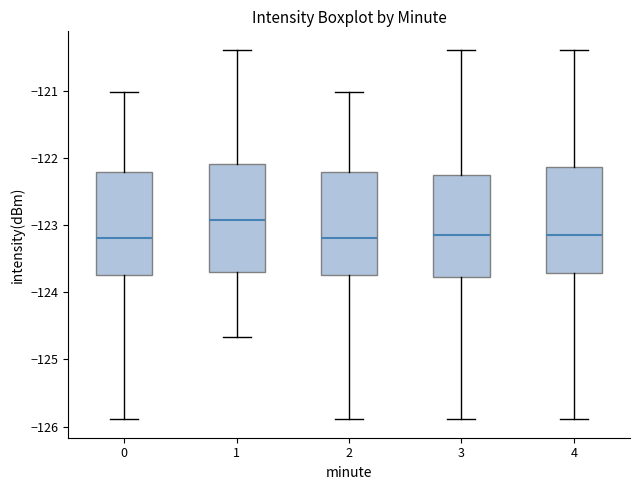

Where does the lower whisker of the box at x = 0 end on the y-axis? The values are not printed on the chart, so give them approximately, as read against the axis.

-125.9